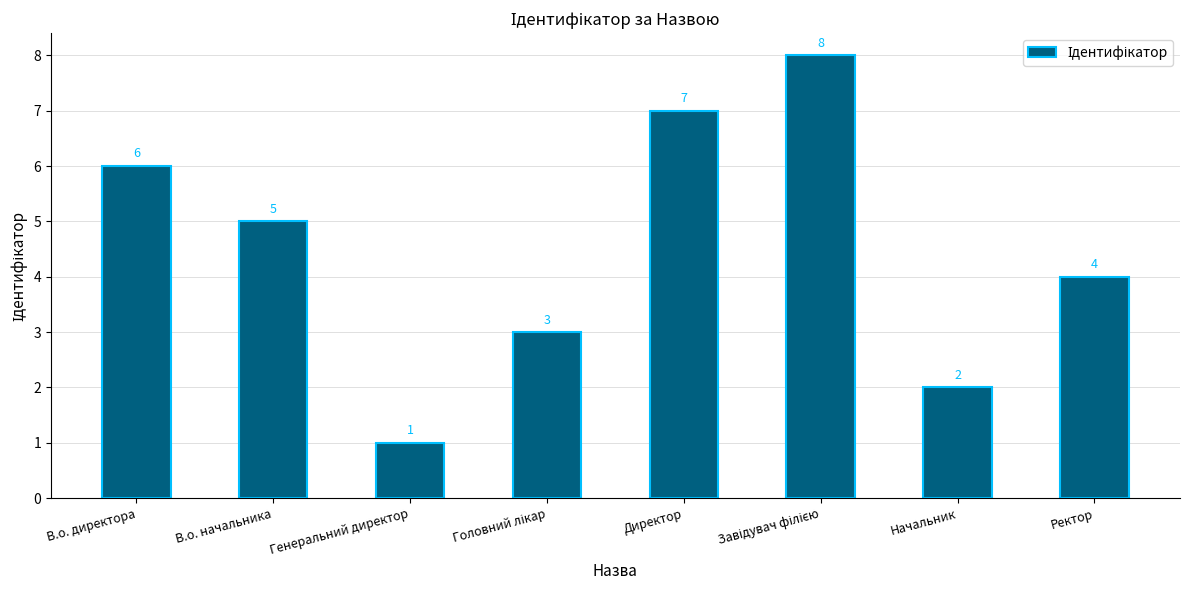

What is the value of the 5th bar from the left?

7